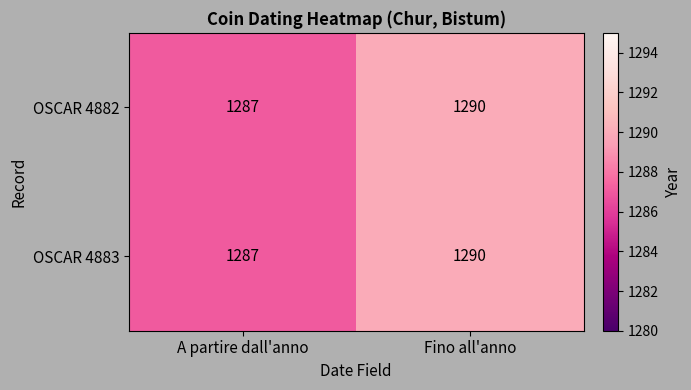

What is the minimum value for OSCAR 4883?

1287